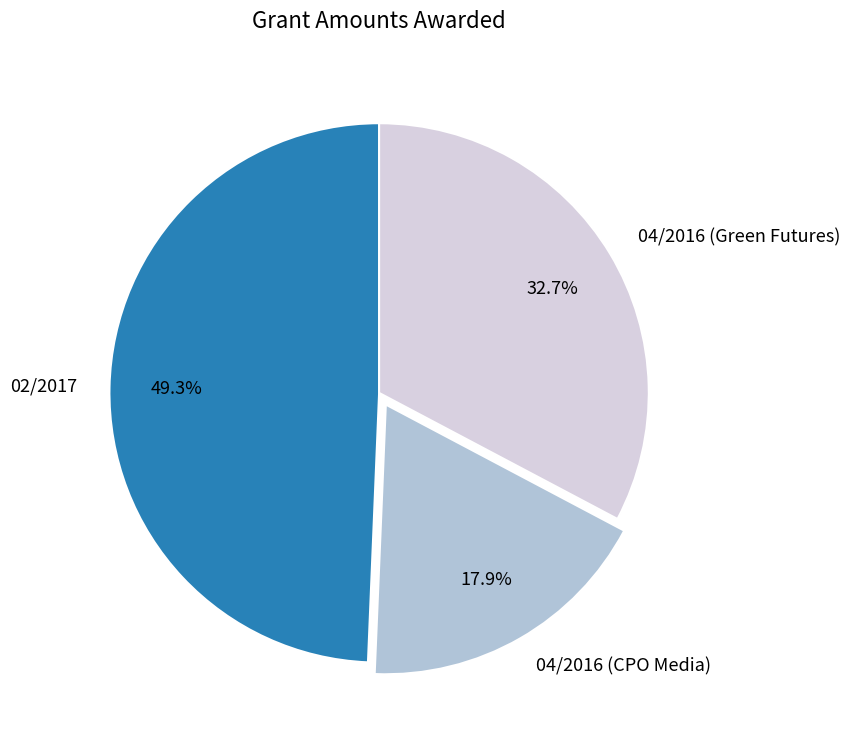

To the nearest percent, what percentage of the pie is 04/2016 (Green Futures)?

33%